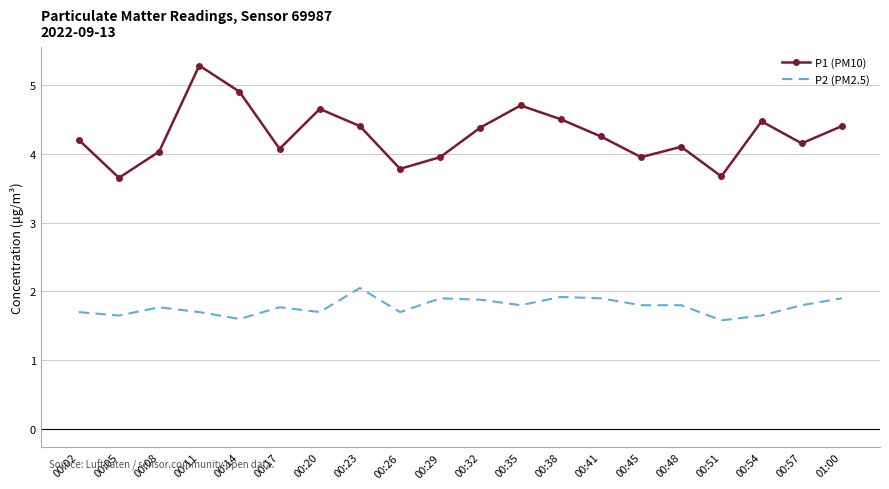

True or false: P1 (PM10) and P2 (PM2.5) cross at least once.

False